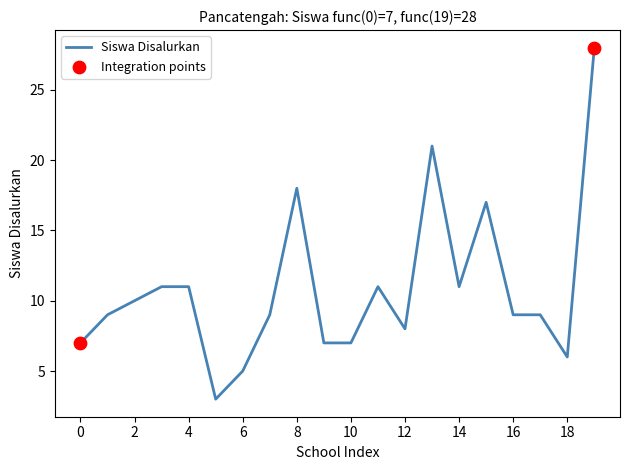

What is the difference between the maximum and minimum values?

25